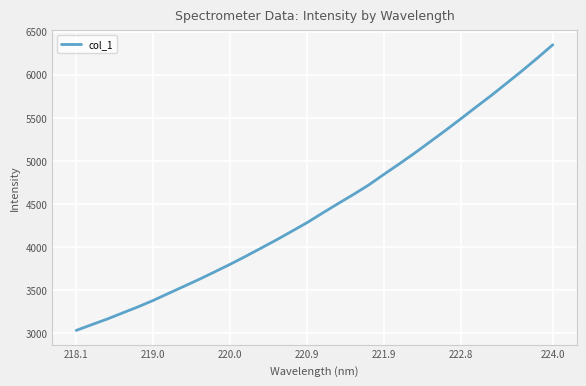

What is the maximum value shown in the chart?

6349.1